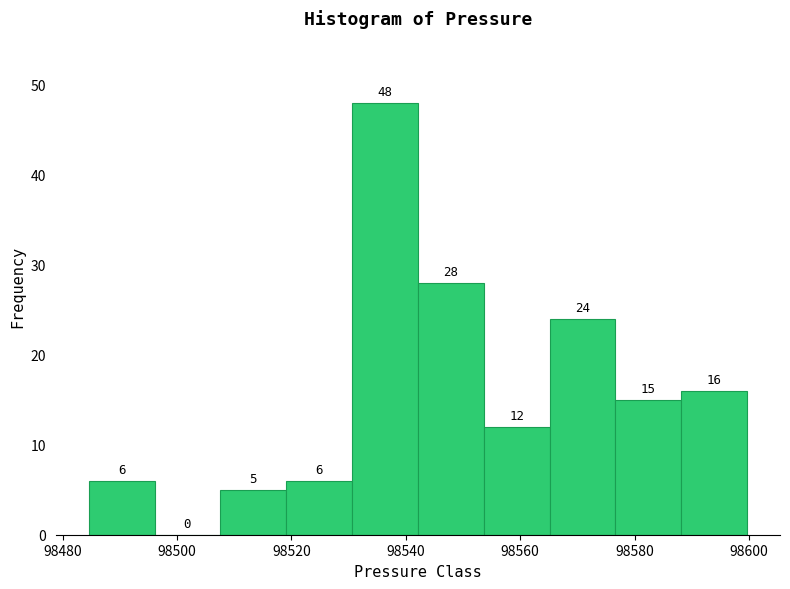

Which range on the x-axis has the tallest bar?

98530 to 98542